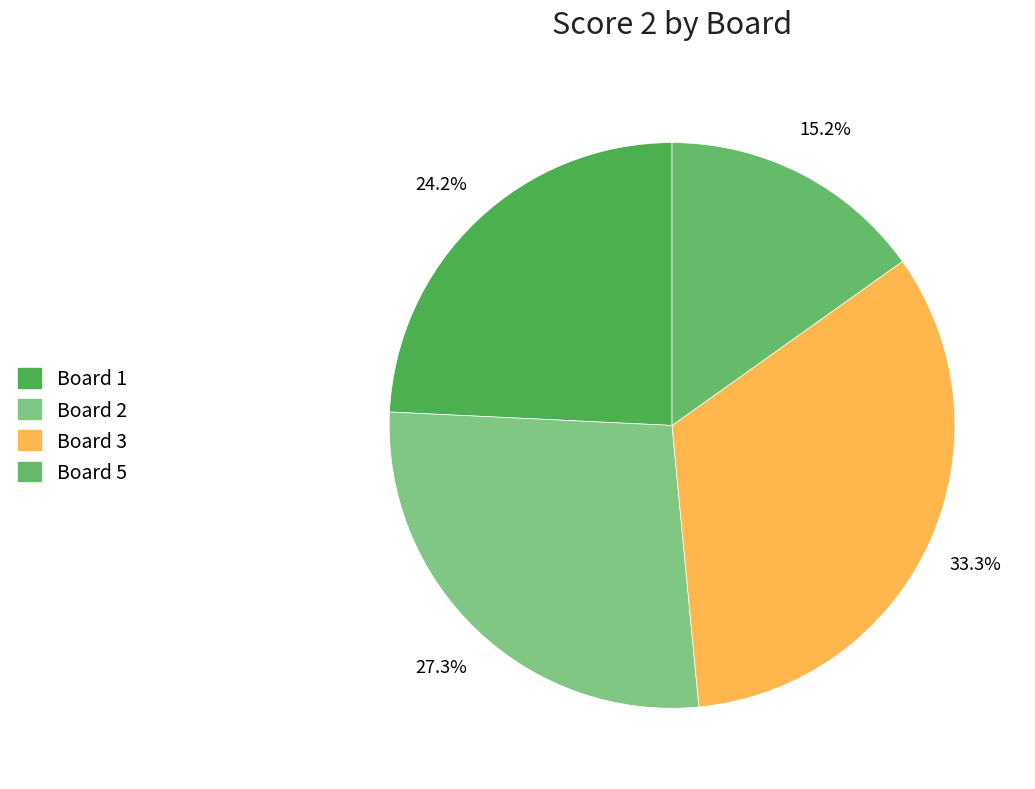

Which category has the biggest portion of the pie?

Board 3